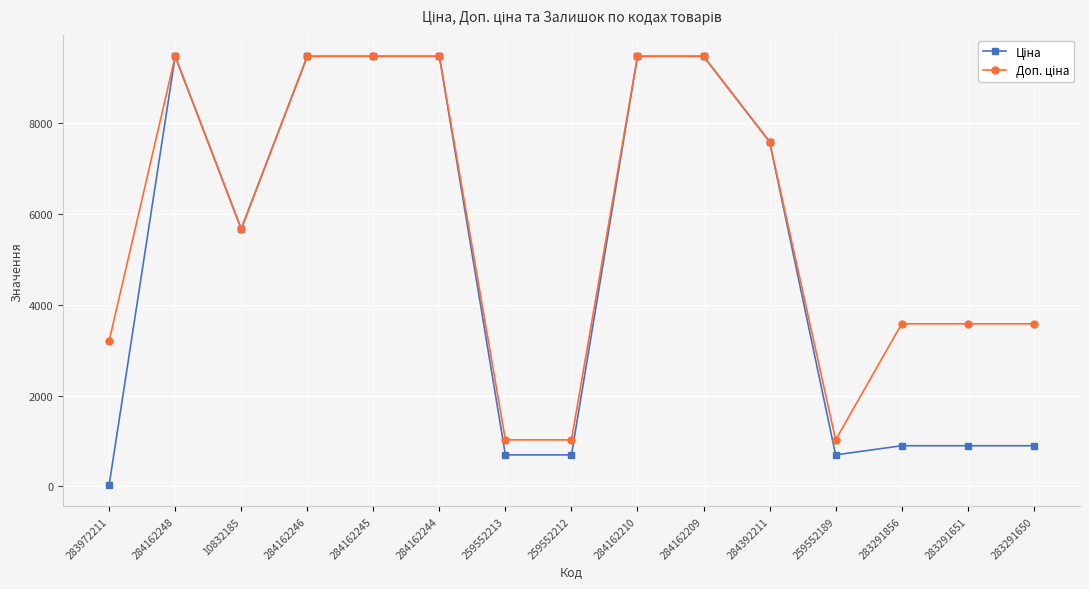

At how many categories does at least one series exceed 1412?

12